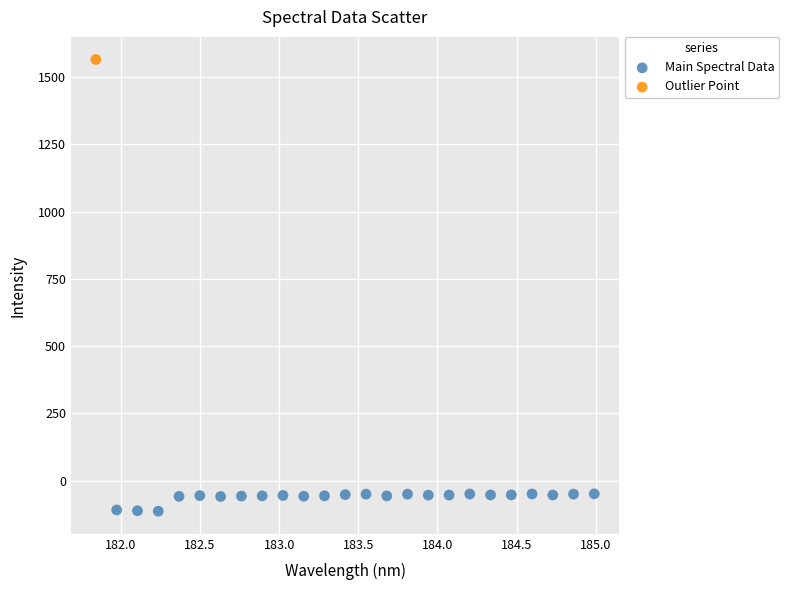

What are all the series names shown in the legend?

Main Spectral Data, Outlier Point